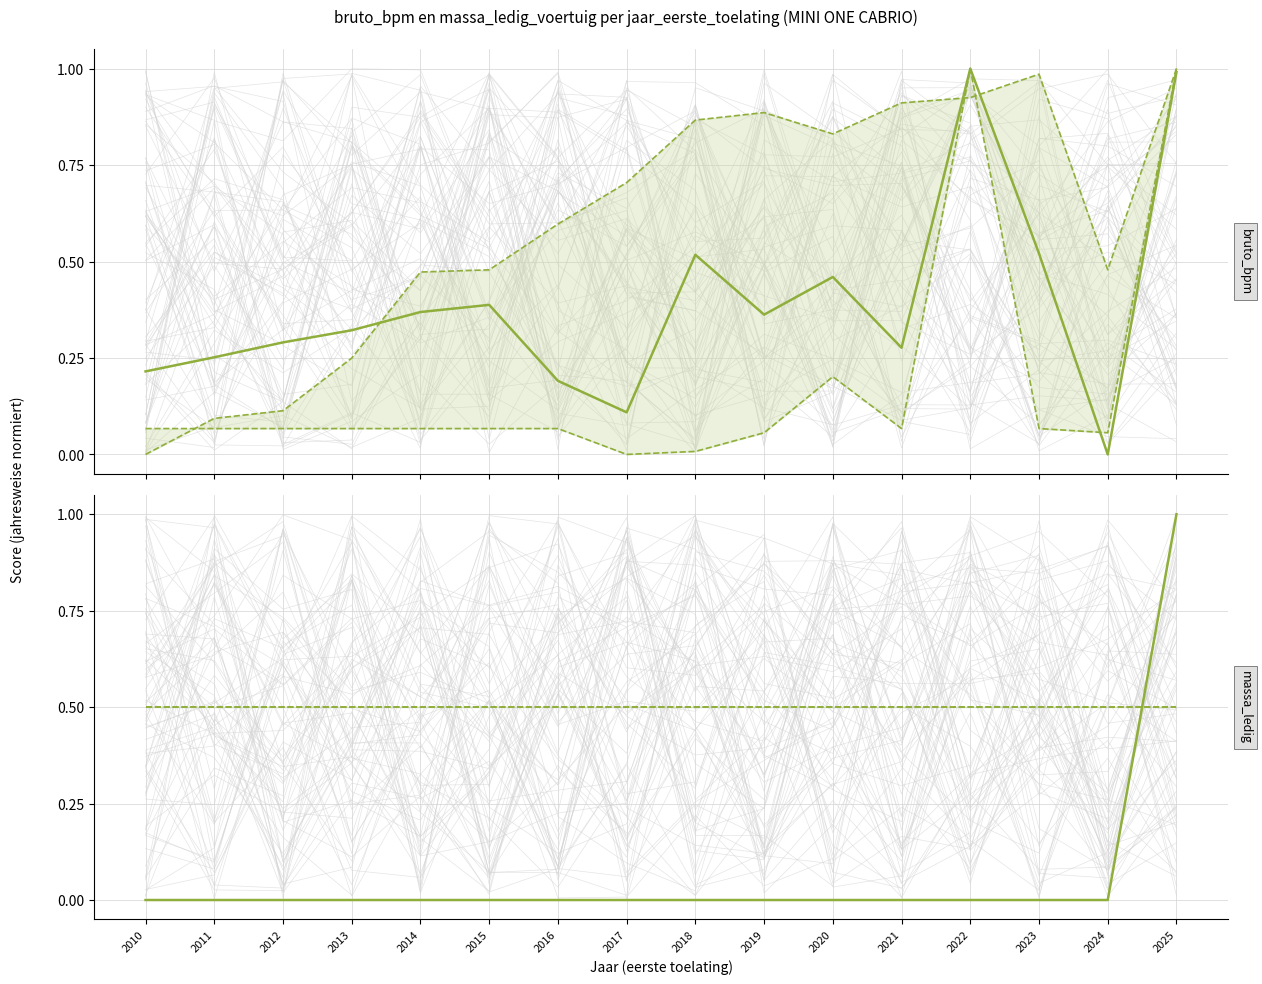

Which series ends up on top after the final intersection of bruto_bpm Q25 and bruto_bpm Q75?

bruto_bpm Q25